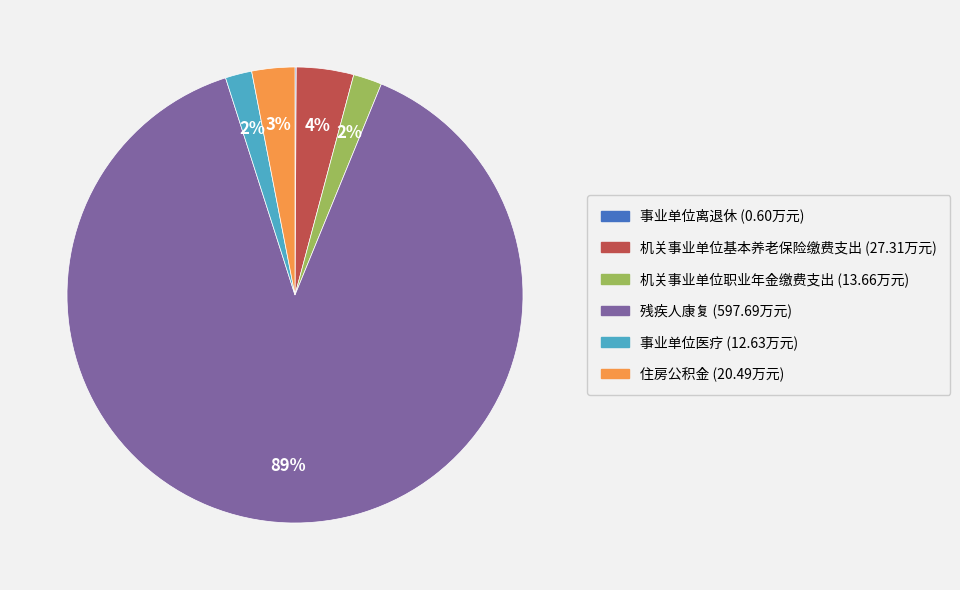

Does 残疾人康复 account for over 50% of the chart?

Yes